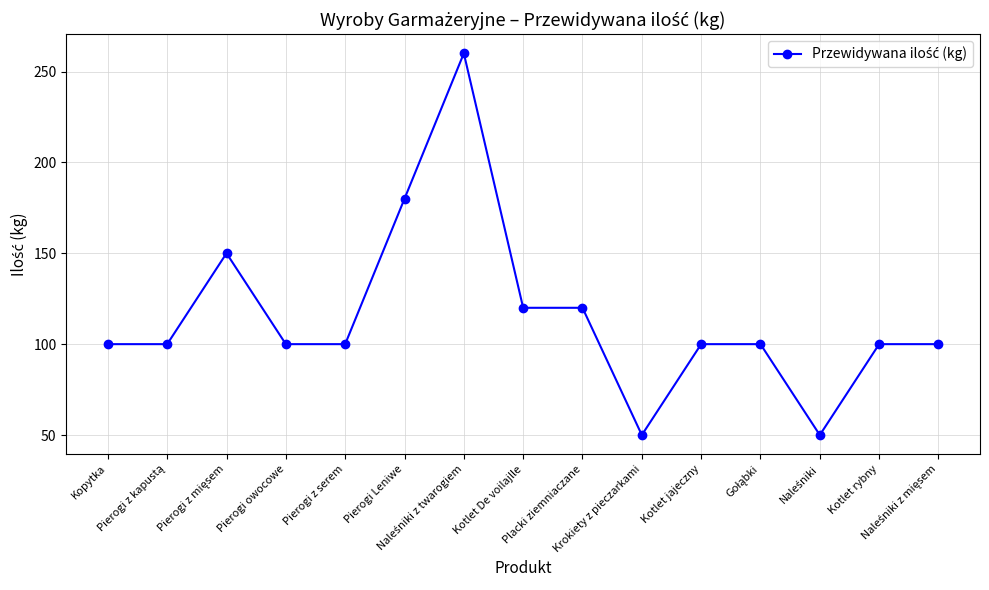

What is the label of the 15th point from the right?

Kopytka